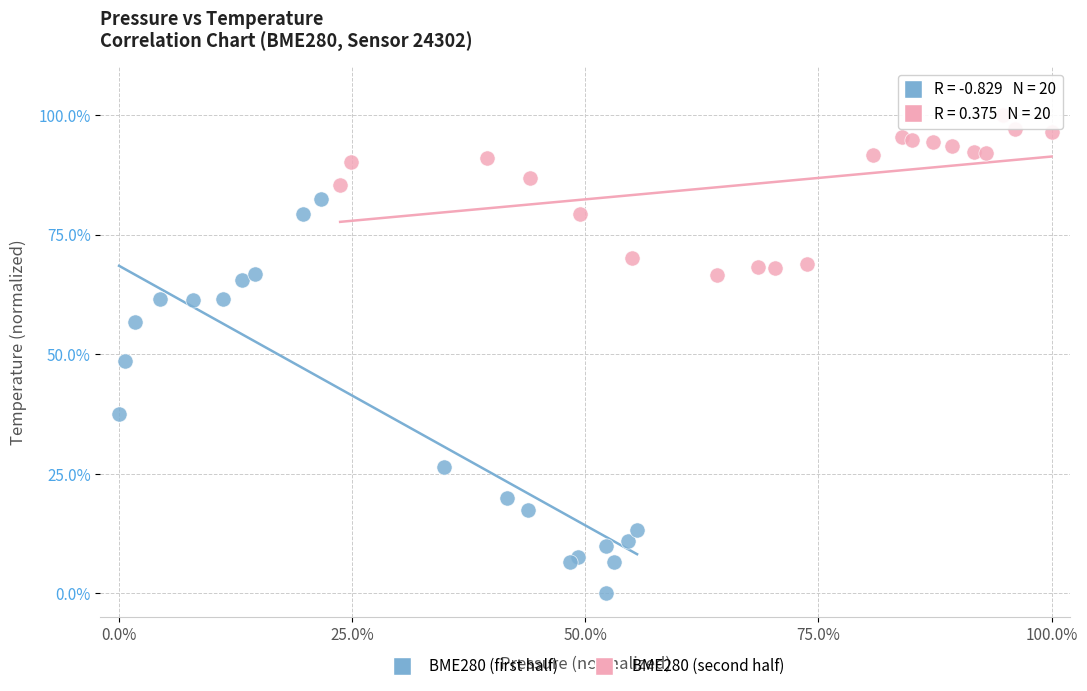

Which series contains the lowest Y value?

BME280 (first half)